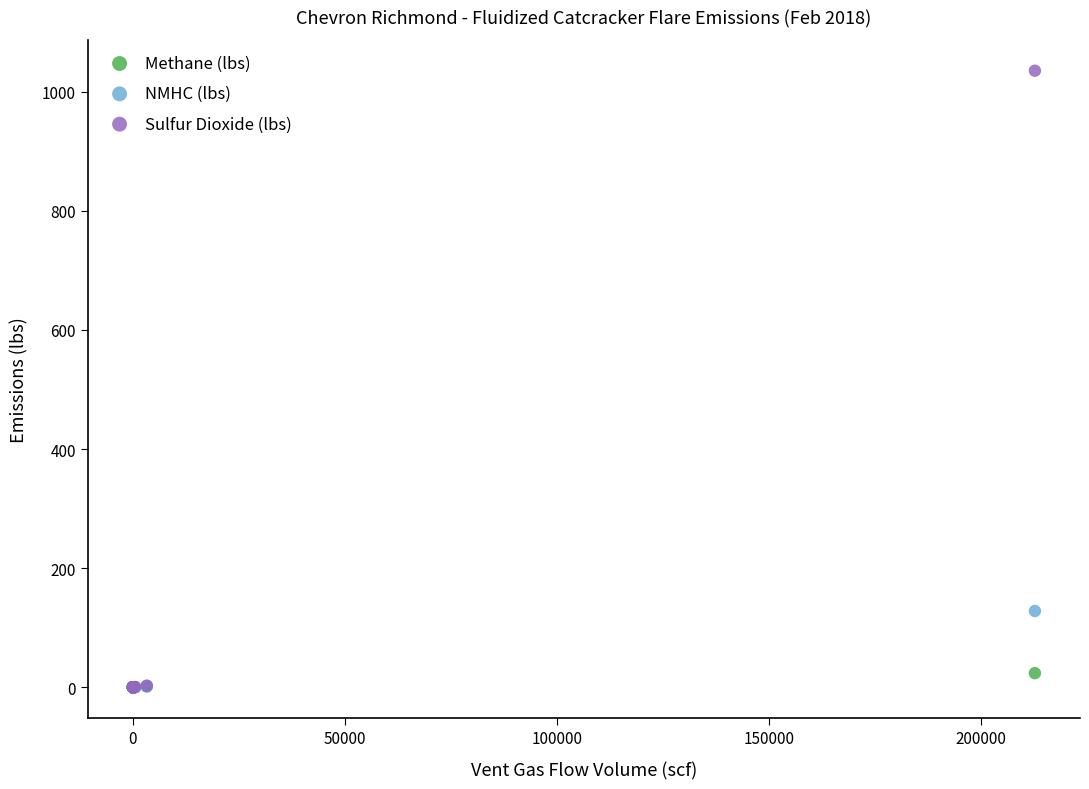

Across all series, what Y value is closest to 517?

128.0